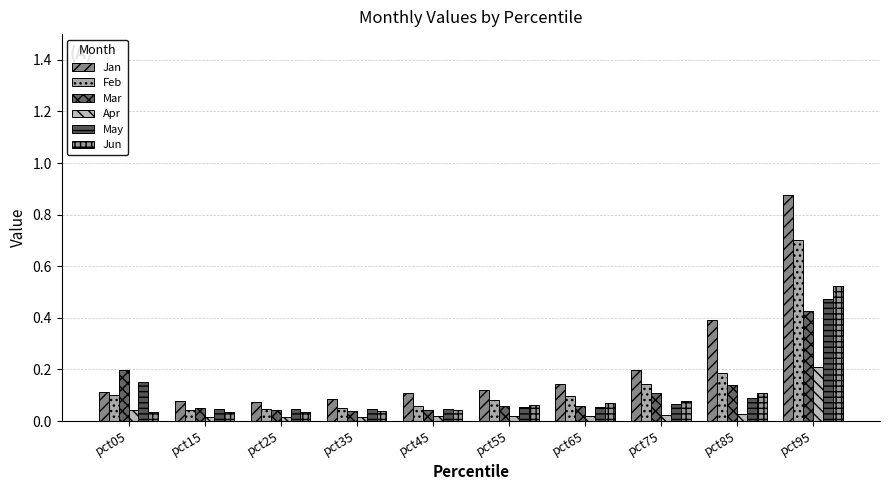

At which label is Jan closest to 0?

pct25